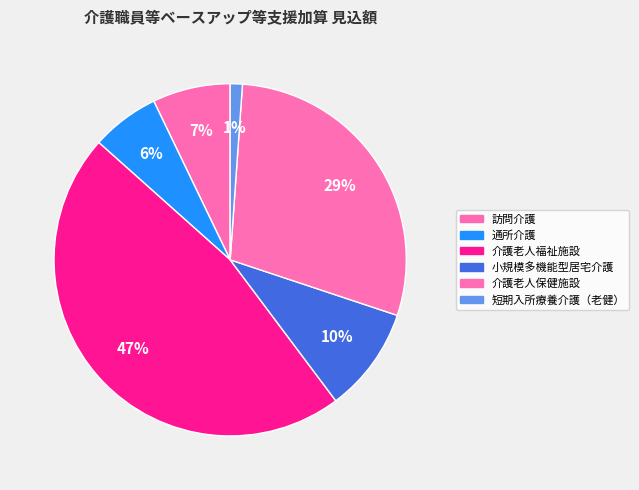

How many segments does this pie chart have?

6